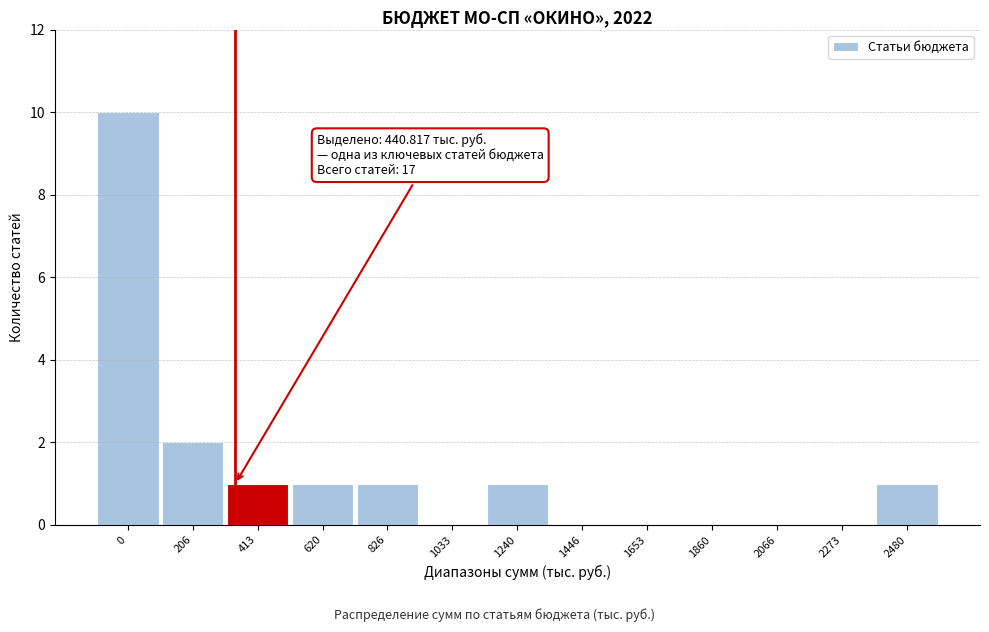

Reading left to right, transcribe all the data shown in this chart.

0=10	206=2	413=1	620=1	826=1	1033=0	1240=1	1446=0	1653=0	1860=0	2066=0	2273=0	2480=1